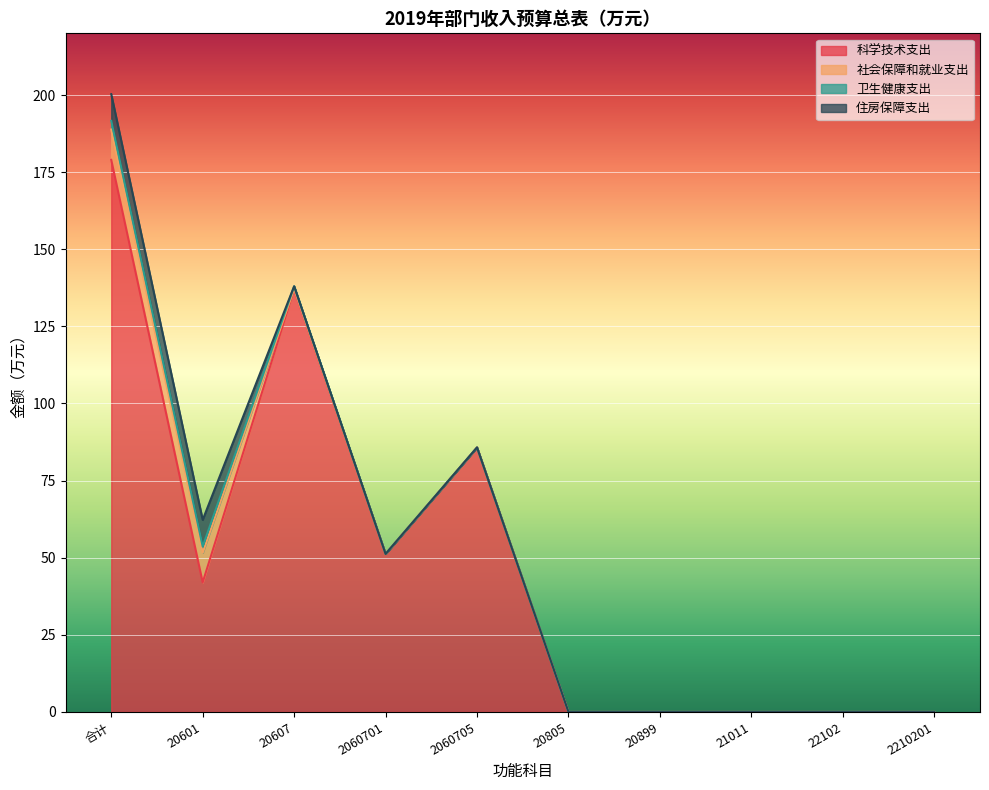

What is the difference between the 卫生健康支出 values at 21011 and 20607?

0.8